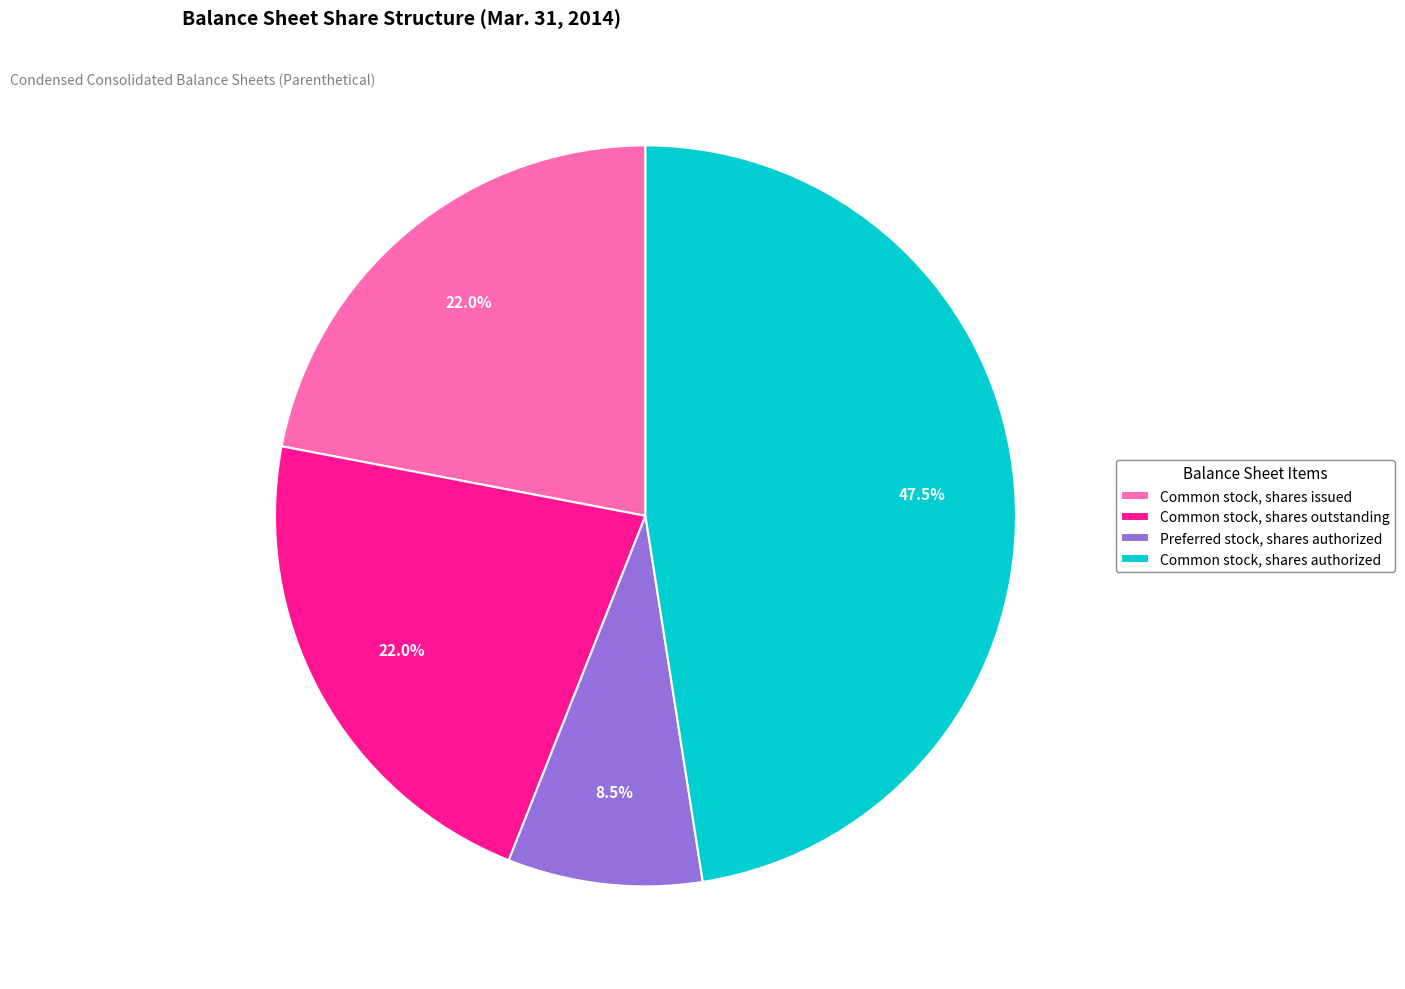

Is the sum of Common stock, shares authorized and Preferred stock, shares authorized greater than half?

Yes